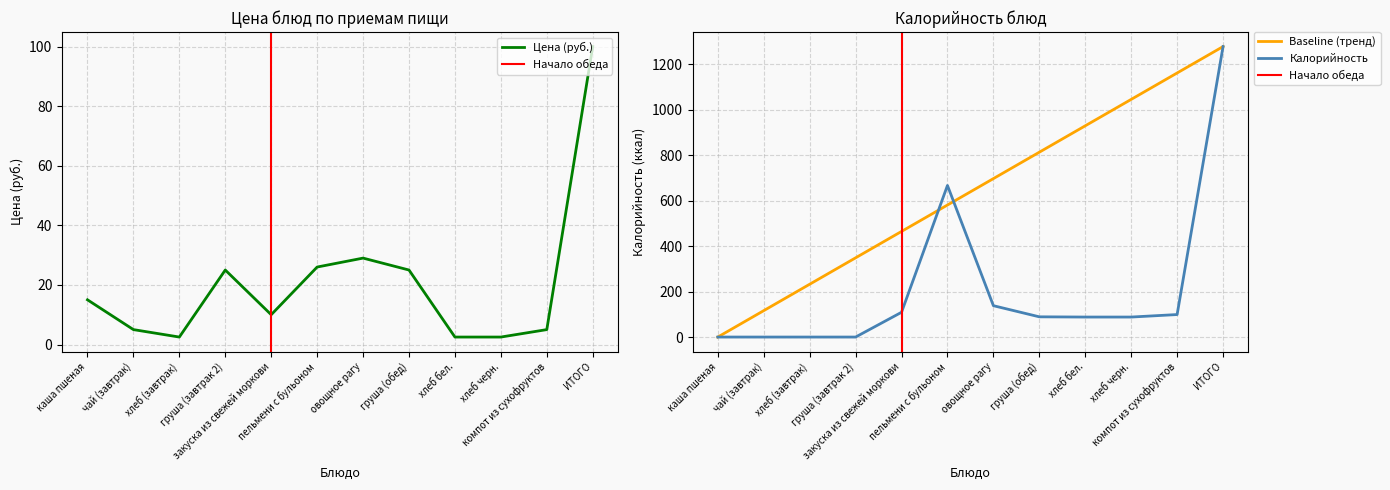

Between which two adjacent categories do Цена (руб.) and Калорийность first intersect?

груша (завтрак 2) and закуска из свежей моркови